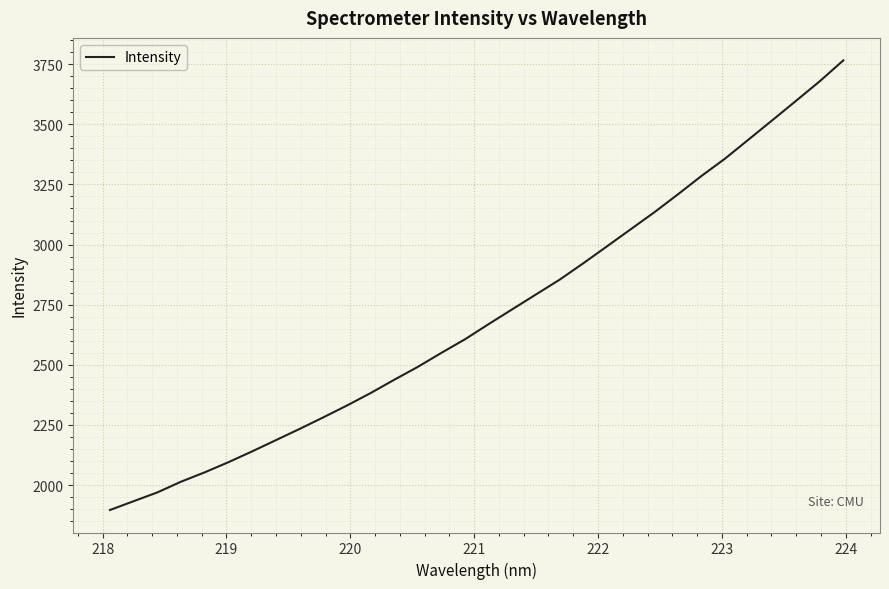

Count the number of values greater than 2669.

16